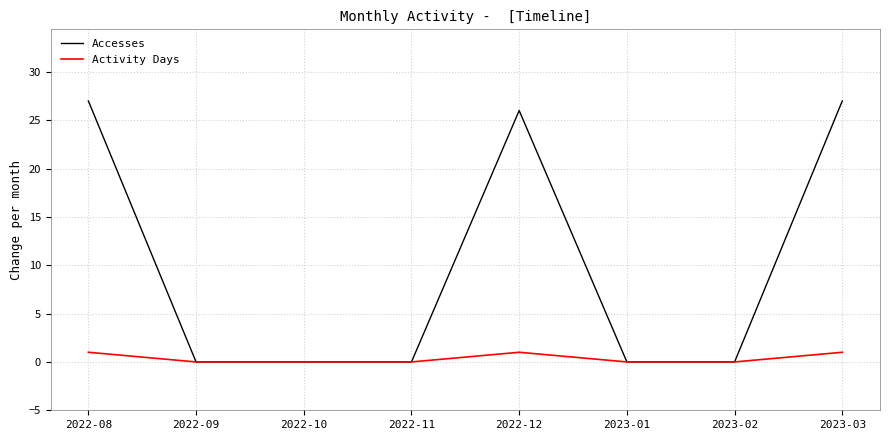

Reading left to right, transcribe all the data shown in this chart.

Accesses: 2022-08=27	2022-09=0	2022-10=0	2022-11=0	2022-12=26	2023-01=0	2023-02=0	2023-03=27
Activity Days: 2022-08=1	2022-09=0	2022-10=0	2022-11=0	2022-12=1	2023-01=0	2023-02=0	2023-03=1